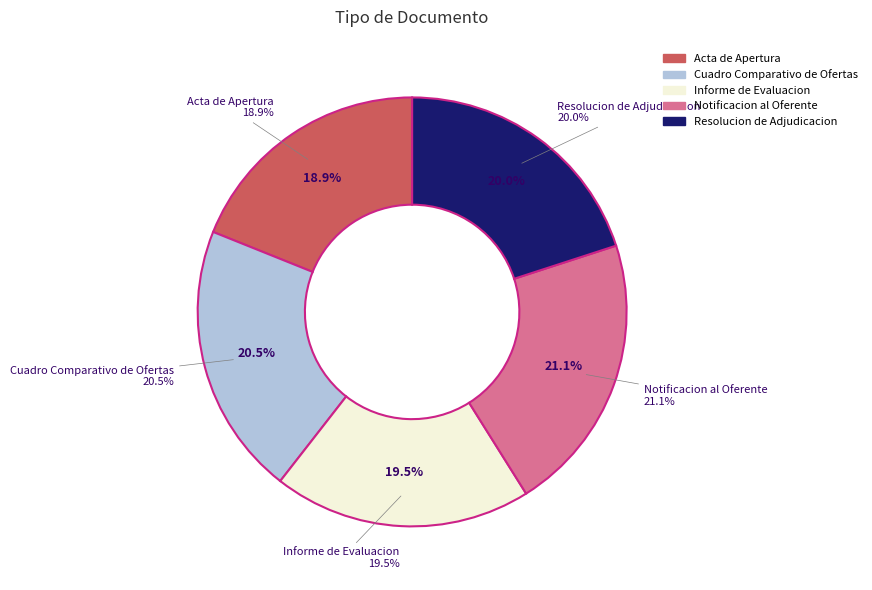

Is it true that Informe de Evaluacion is 19% of the pie?

True